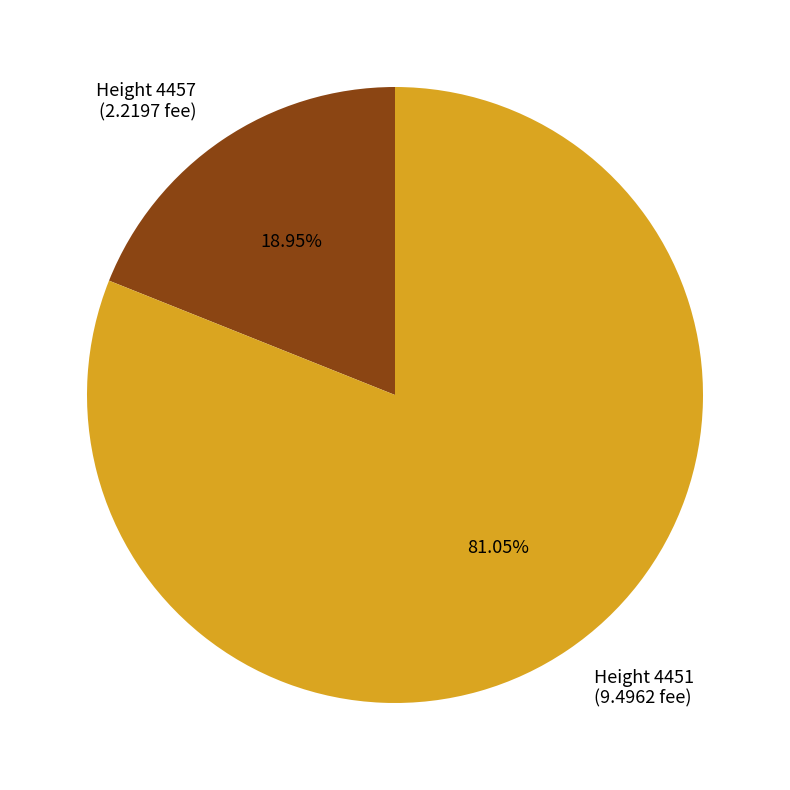

Rank the categories by value from highest to lowest.

Height 4451 (9.4962 fee), Height 4457 (2.2197 fee)